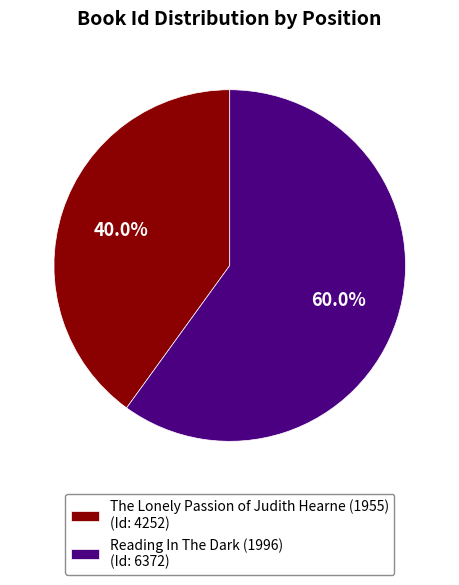

To the nearest percent, what is the difference between the Reading In The Dark (1996) and The Lonely Passion of Judith Hearne (1955) slice percentages?

20%